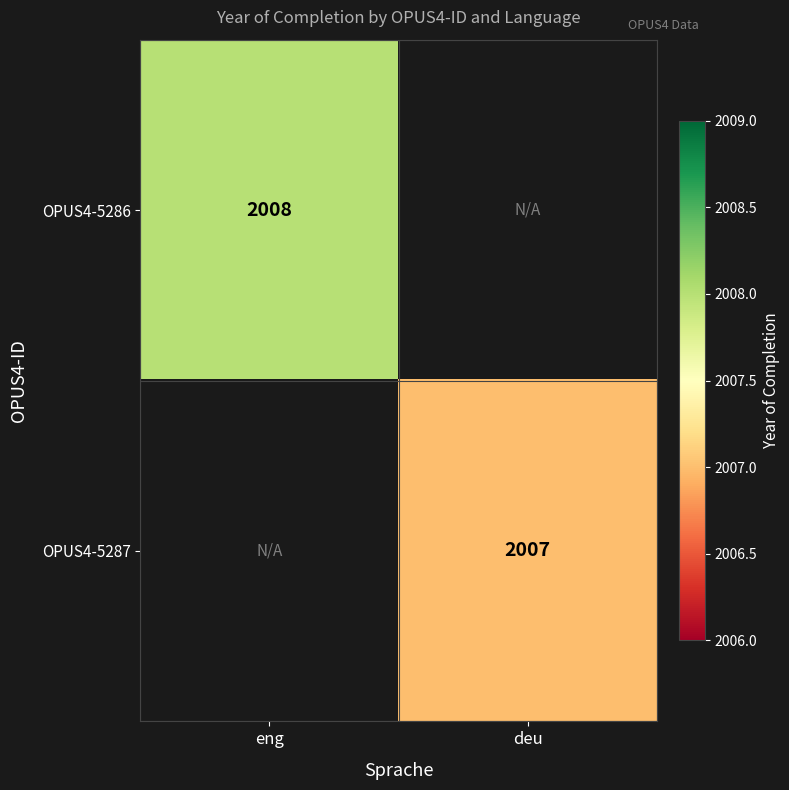

The value of OPUS4-5287 at deu is 3207. True or false?

False